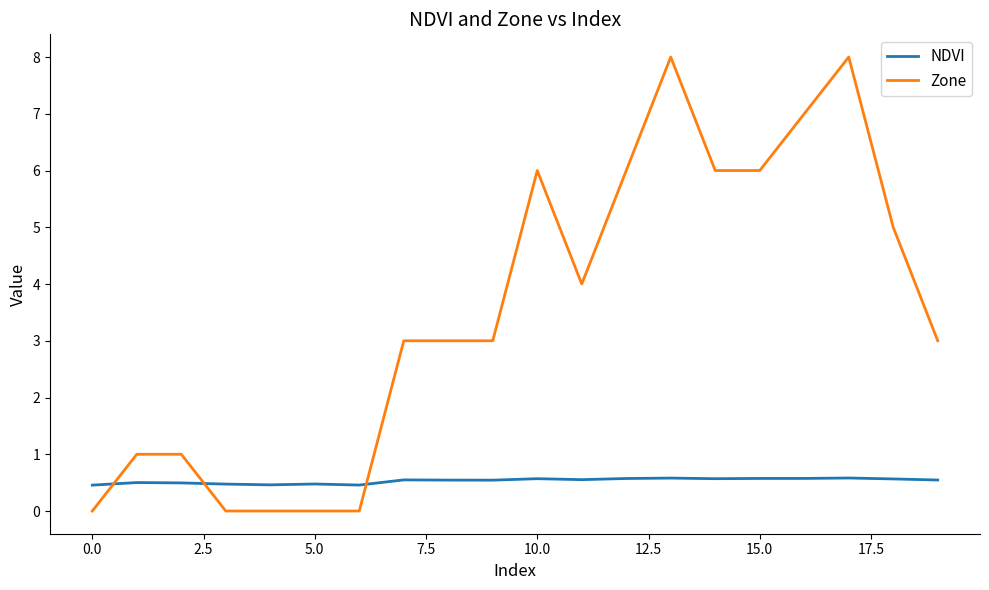

True or false: Zone has more than 0 interior local peaks.

True